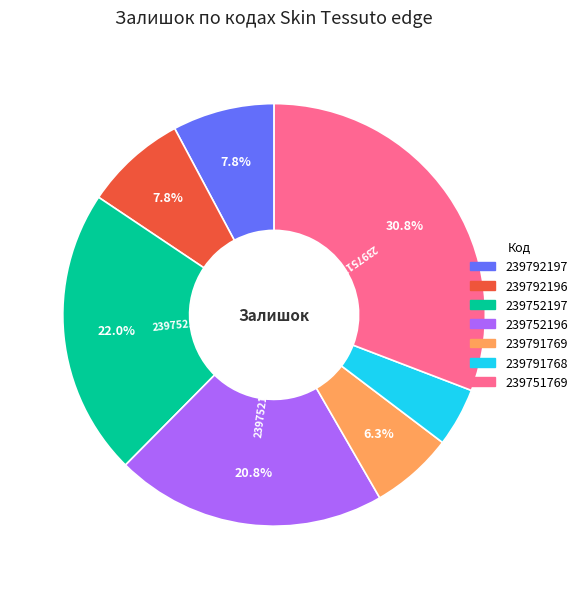

Which has a higher value, 239752197 or 239792197?

239752197